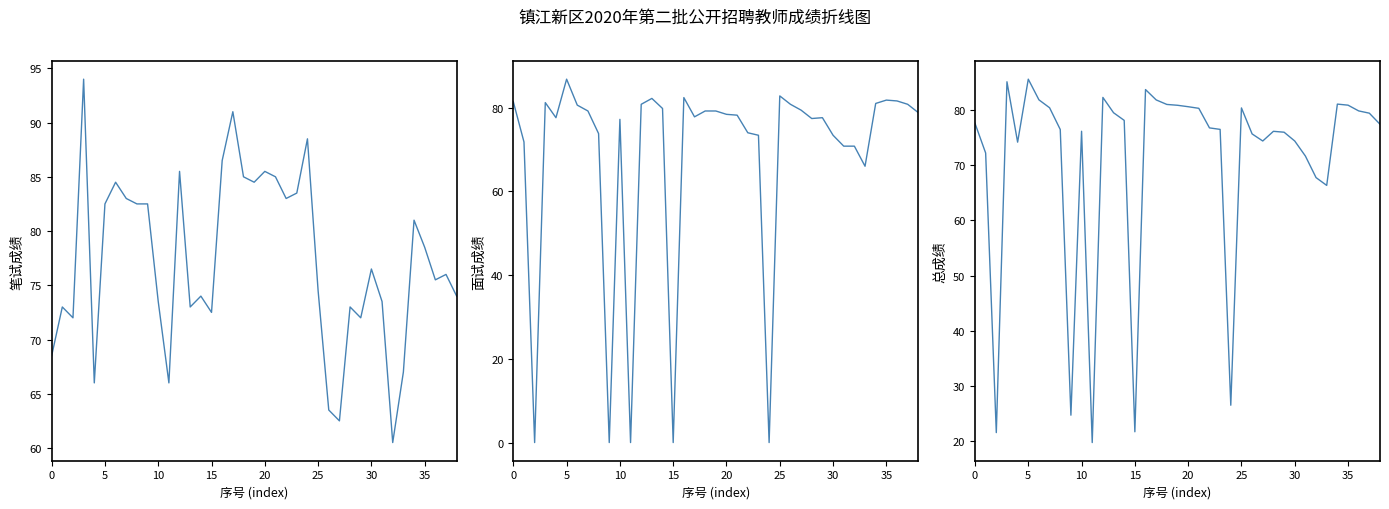

Rank the series at 15 from lowest to highest value.

面试成绩, 总成绩, 笔试成绩